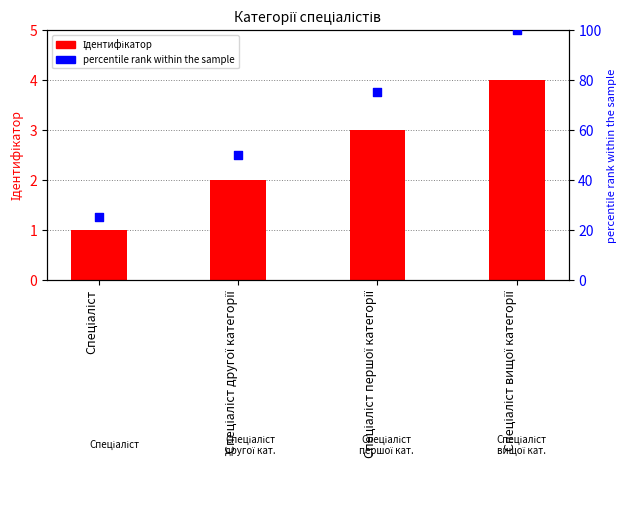

Which series has the widest spread of Y values?

percentile rank within the sample